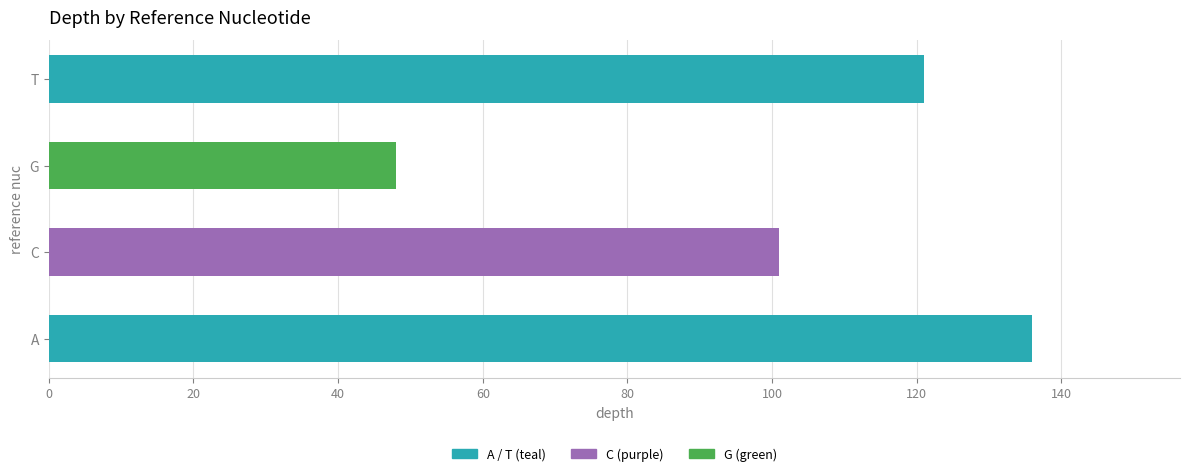

How many data points does each series have?

4